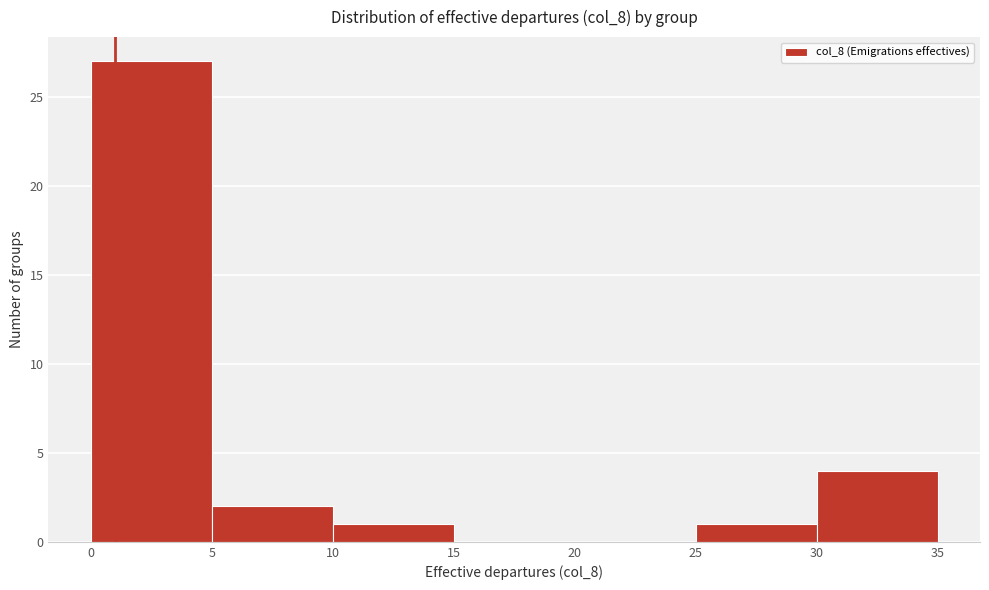

Over which range of the x-axis is the bar tallest?

0 to 5